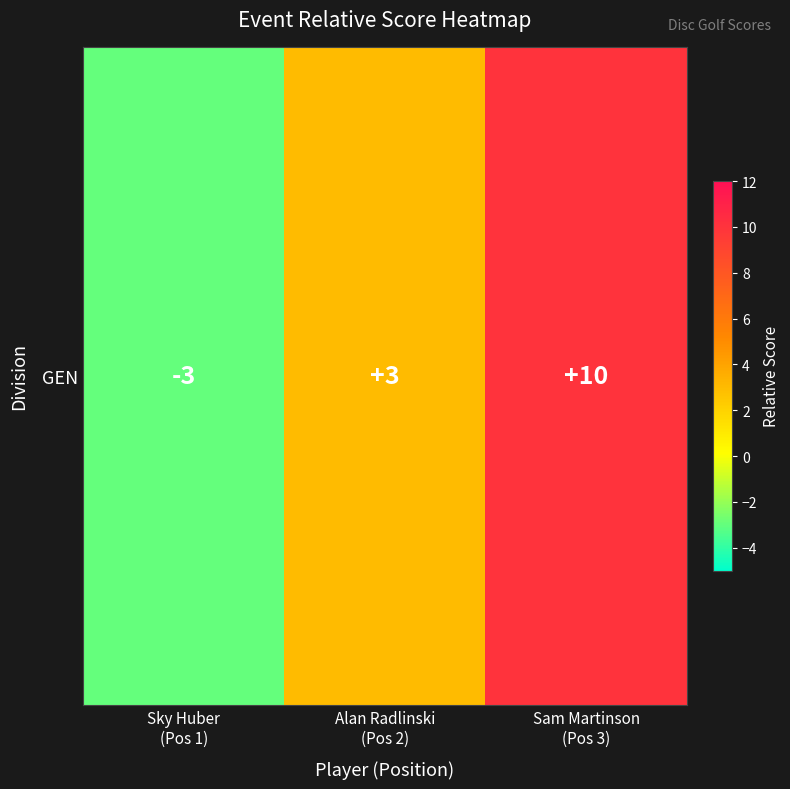

The chart shows a value of 6 at Sam Martinson
(Pos 3). True or false?

False